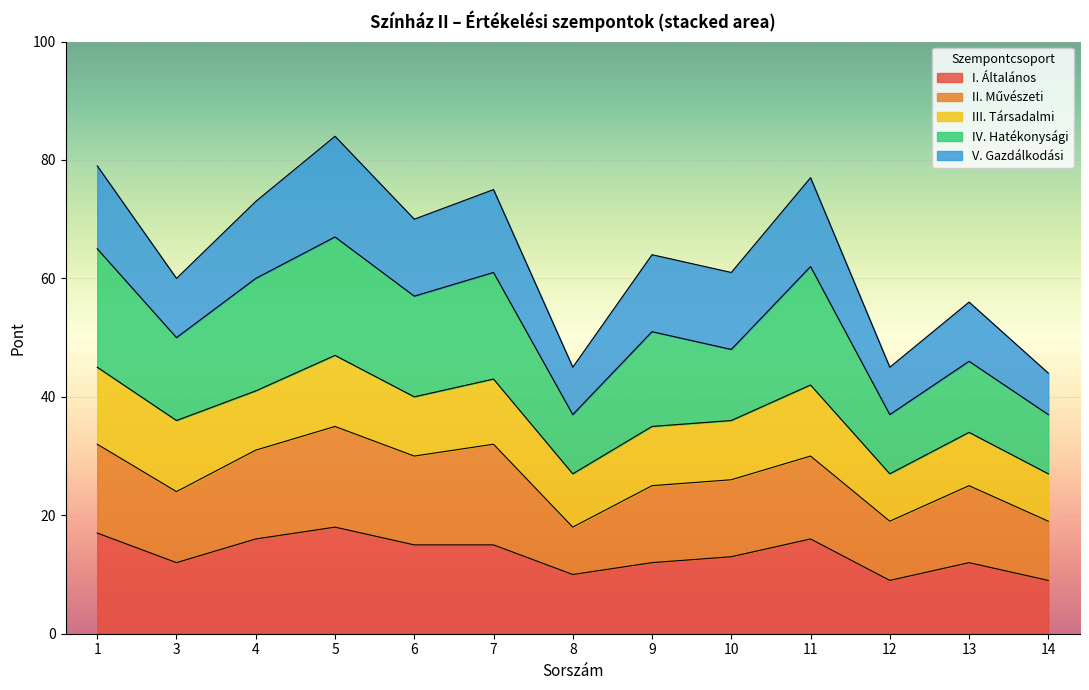

The value of I. Általános at 6 is 10. True or false?

False